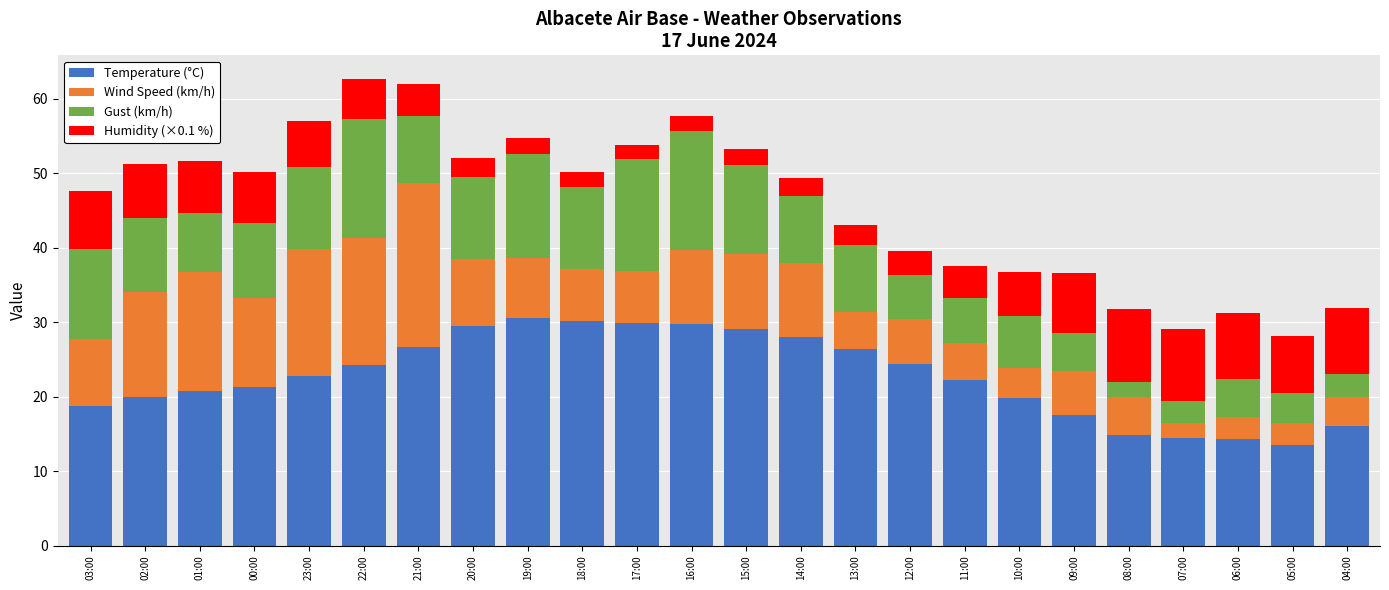

What are all the series names shown in the legend?

Temperature (°C), Wind Speed (km/h), Gust (km/h), Humidity (×0.1 %)